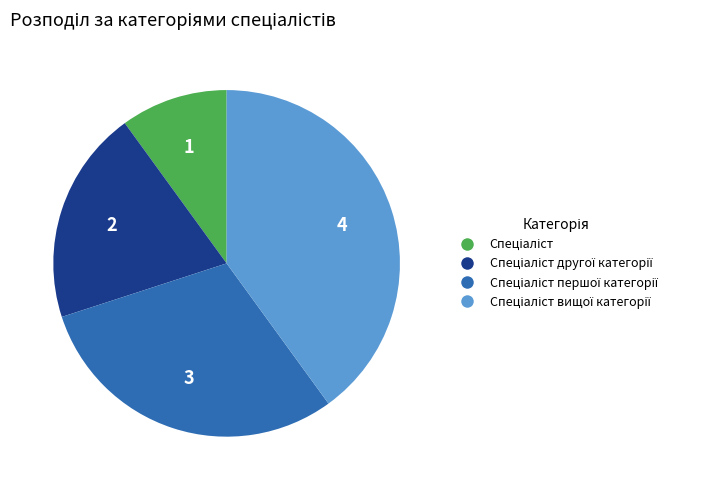

Is there a majority slice in this chart?

No